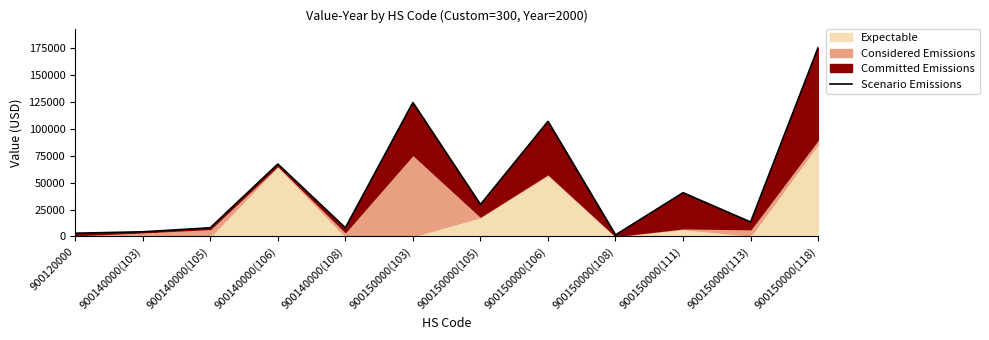

Reading right to left, list all the values displayed in this chart.

175405	13390	40596	1421	106817	29651	124266	8021	67213	8052	4321	2997